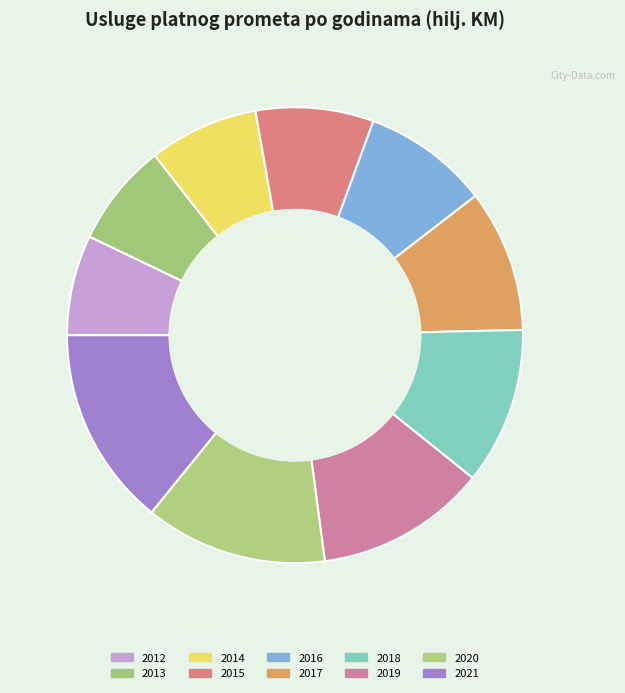

True or false: 2021 accounts for 20% of the total.

False